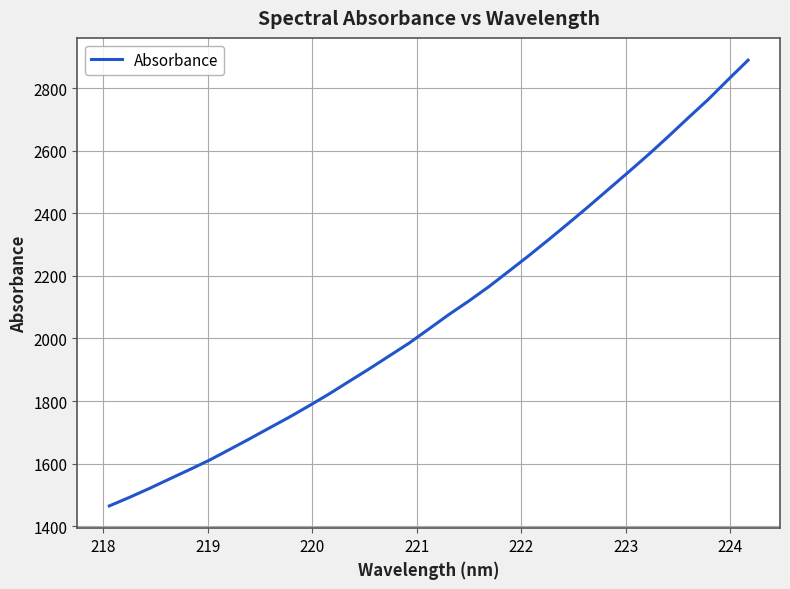

What is the greatest value displayed?

2889.8